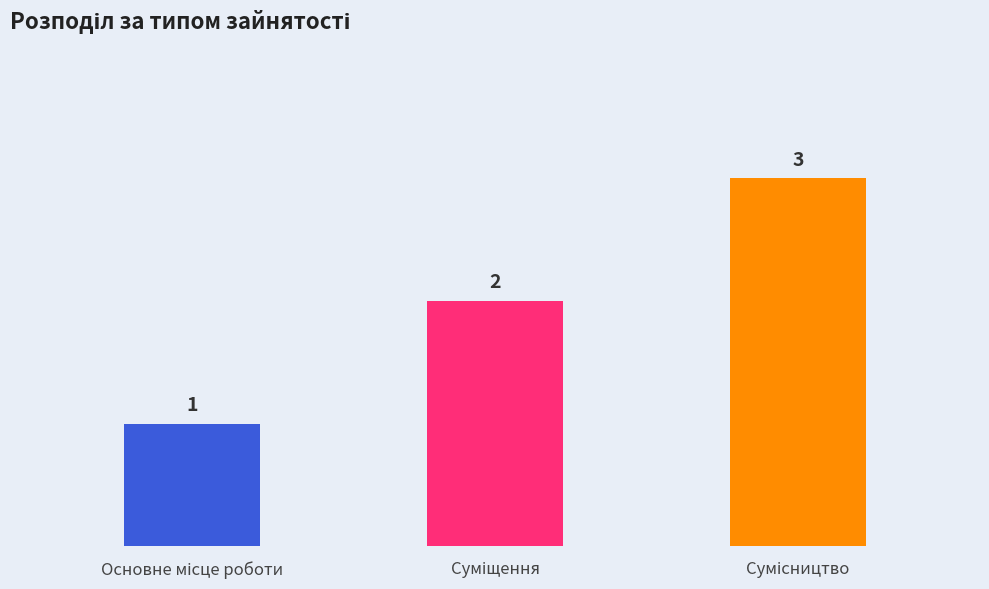

What is the value of the 3rd bar from the left?

3